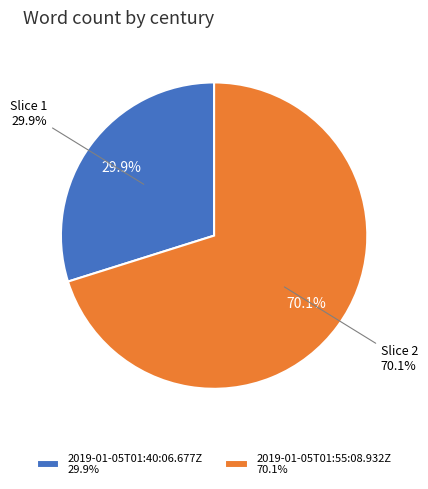

To the nearest percent, what is the difference between the 2019-01-05T01:55:08.932Z and 2019-01-05T01:40:06.677Z slice percentages?

40%